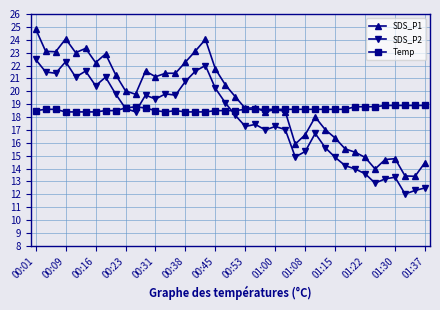

List the series in order of their peak value, highest first.

SDS_P1, SDS_P2, Temp